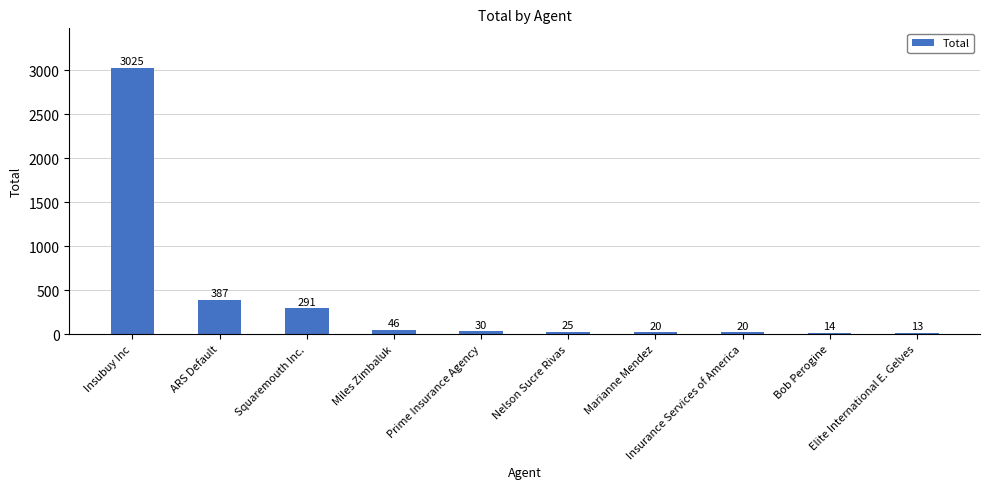

What is the smallest value displayed?

13